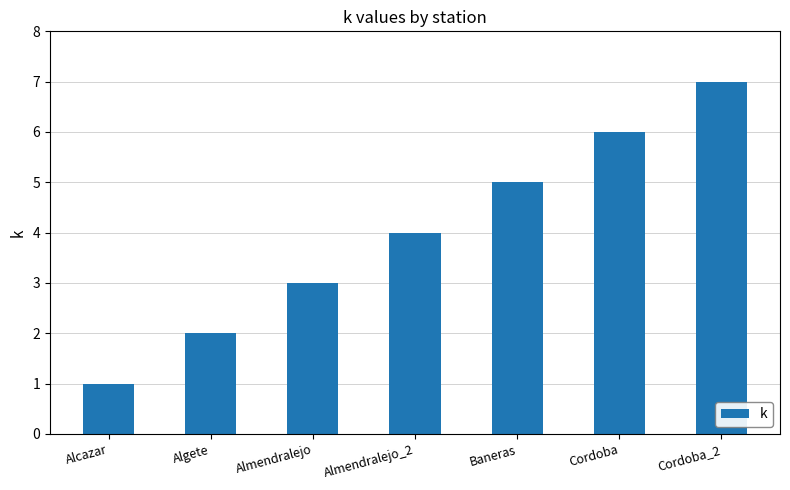

What value does the data have at Cordoba?

6